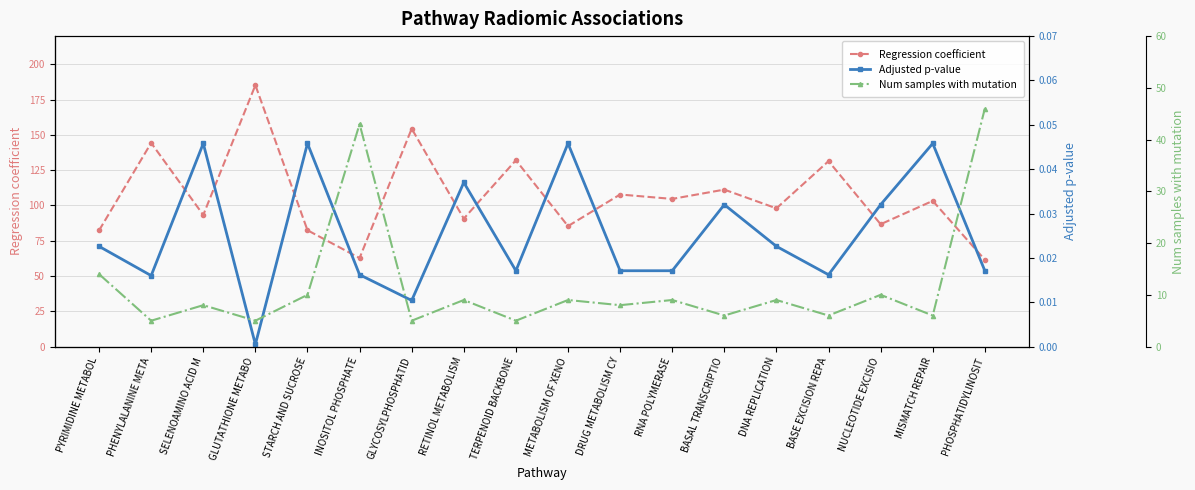

At BASAL TRANSCRIPTIO, list the series in order from smallest to largest.

Adjusted p-value, Num samples with mutation, Regression coefficient